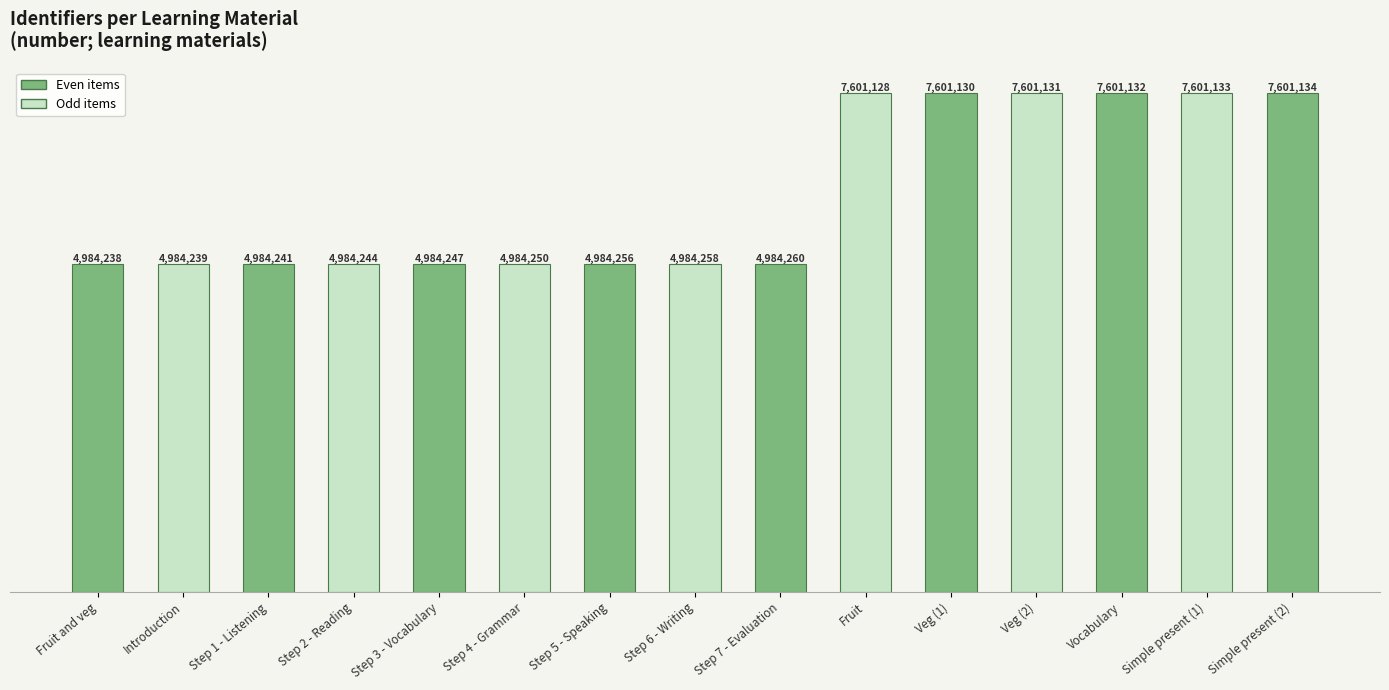

What is the label of the 2nd bar from the left?

Introduction